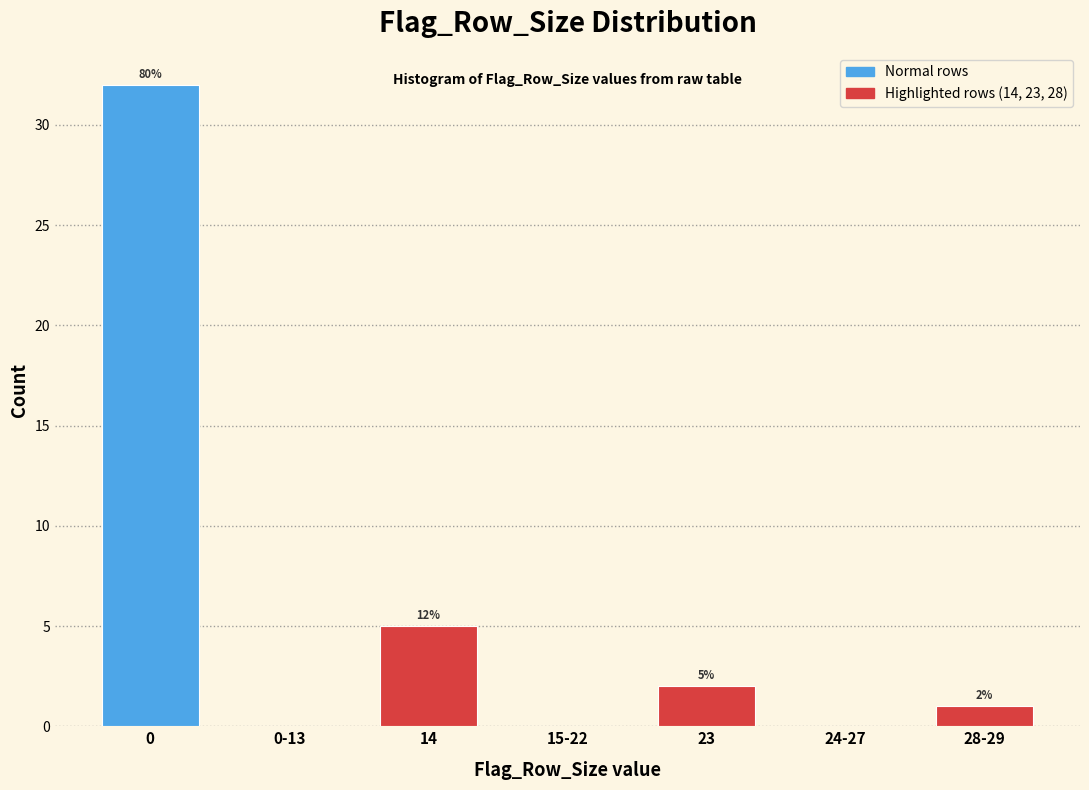

Reading left to right, transcribe all the data shown in this chart.

0=32	0-13=0	14=5	15-22=0	23=2	24-27=0	28-29=1